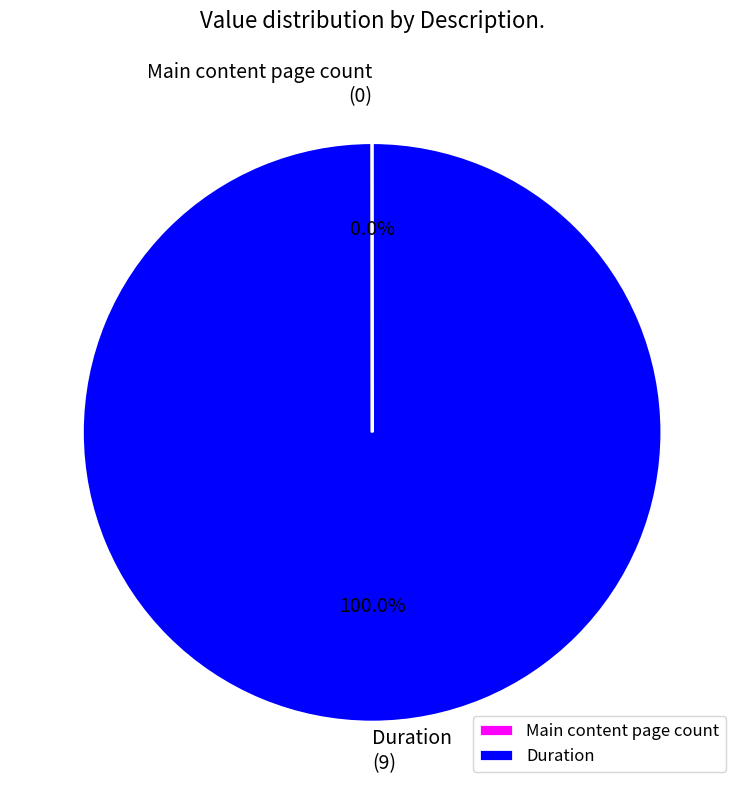

Does any single category account for the majority?

Yes